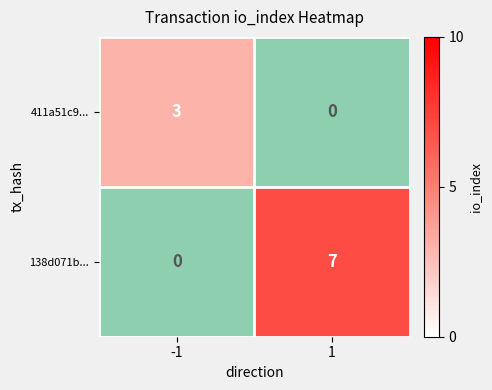

The 411a51c9... series shows 4 at -1. True or false?

False